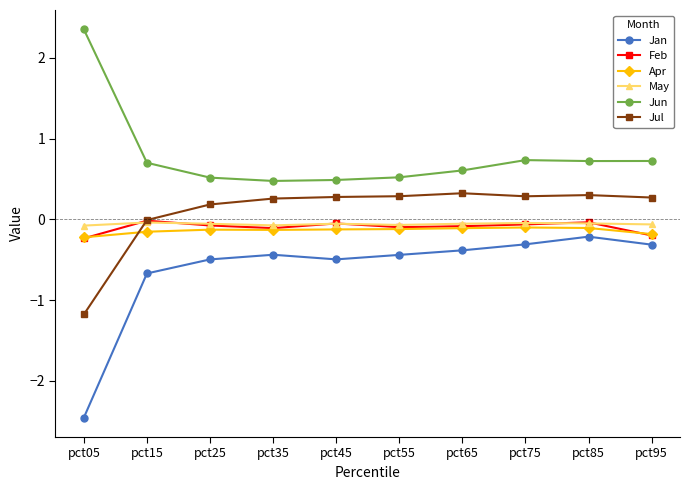

The Jul series shows 0.2 at pct25. True or false?

True